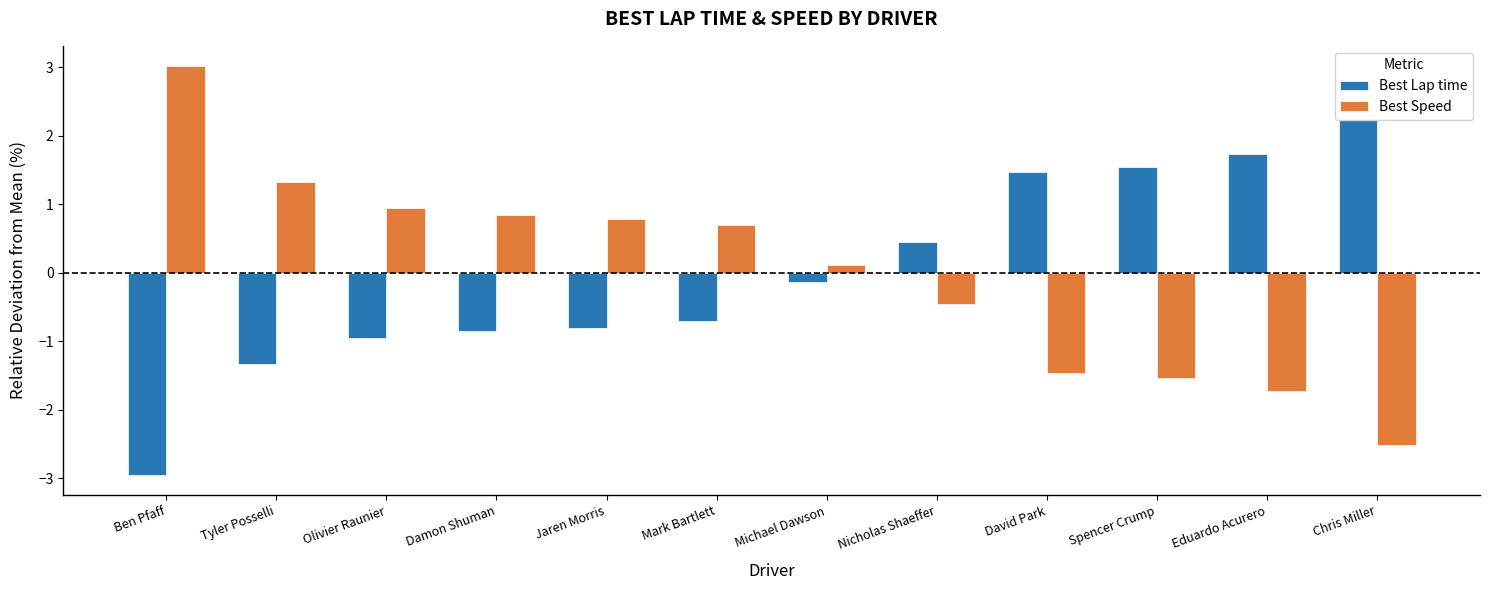

At which category is the sum across all series the highest?

Ben Pfaff